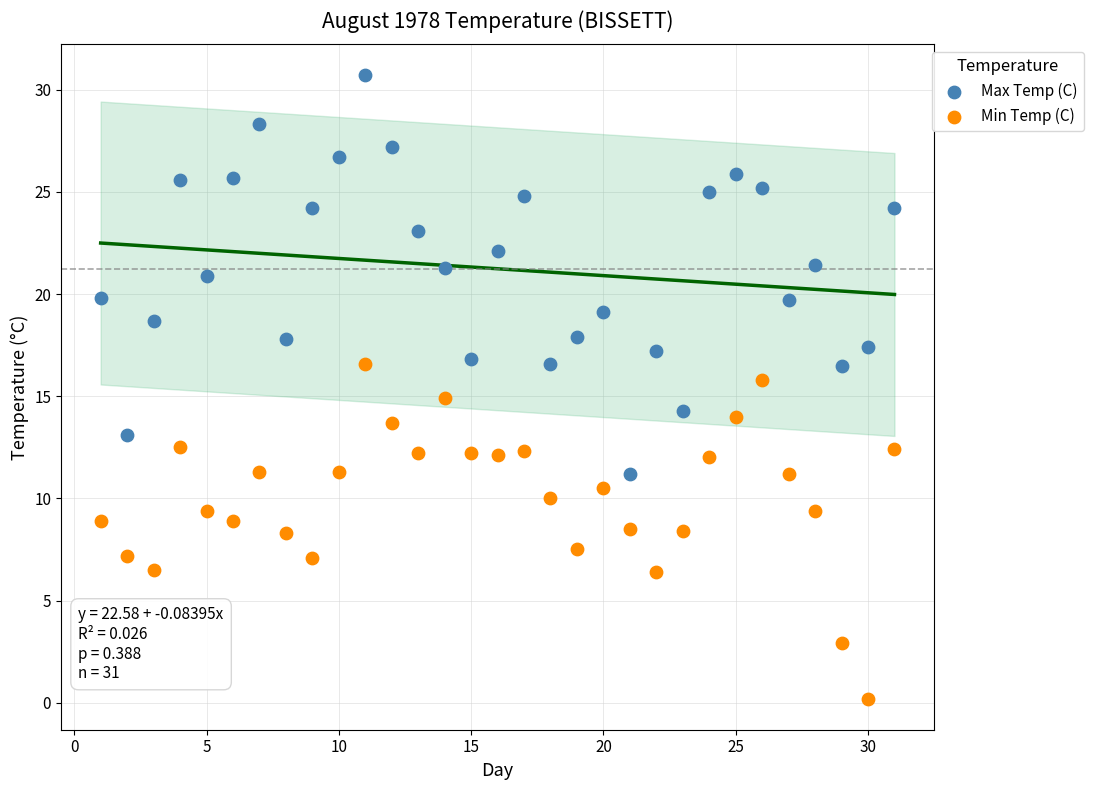

Across all data points, what is the range of Y values (max minus min)?

30.5